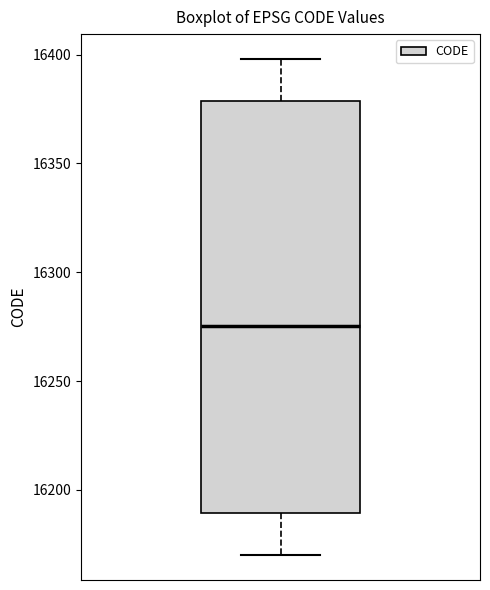

Where is the lower edge of the box on the y-axis? The values are not printed on the chart, so give them approximately, as read against the axis.

16190